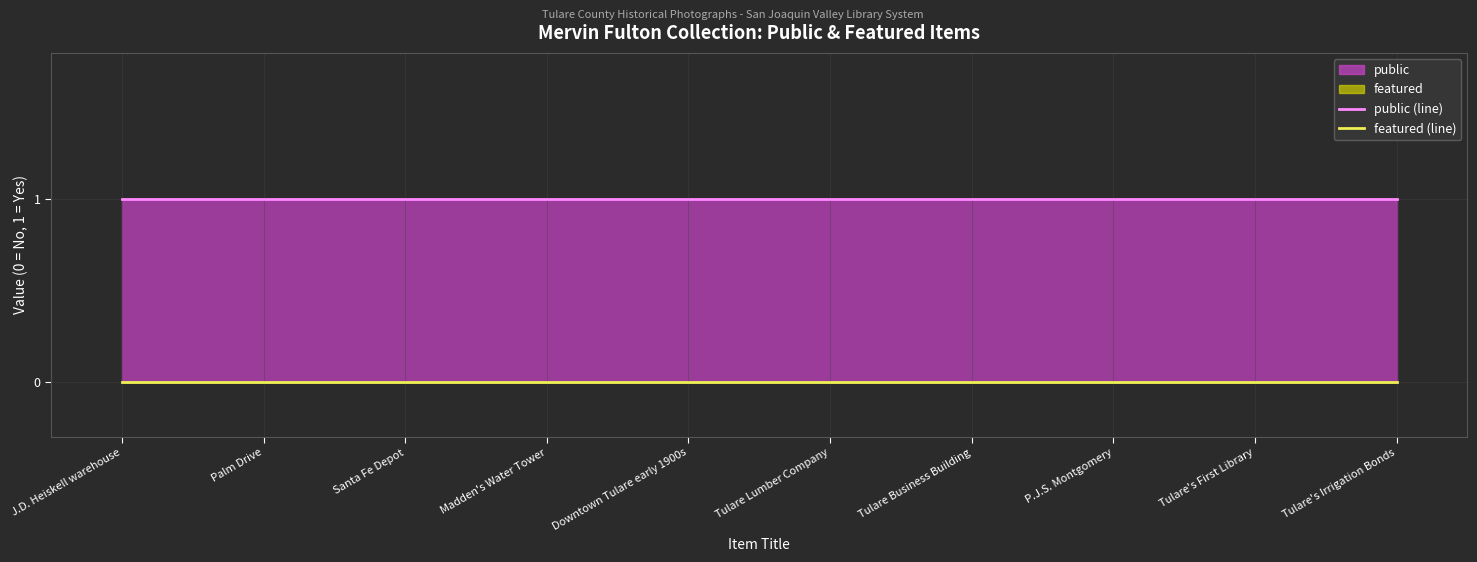

What is the label of the 7th point from the right?

Madden's Water Tower